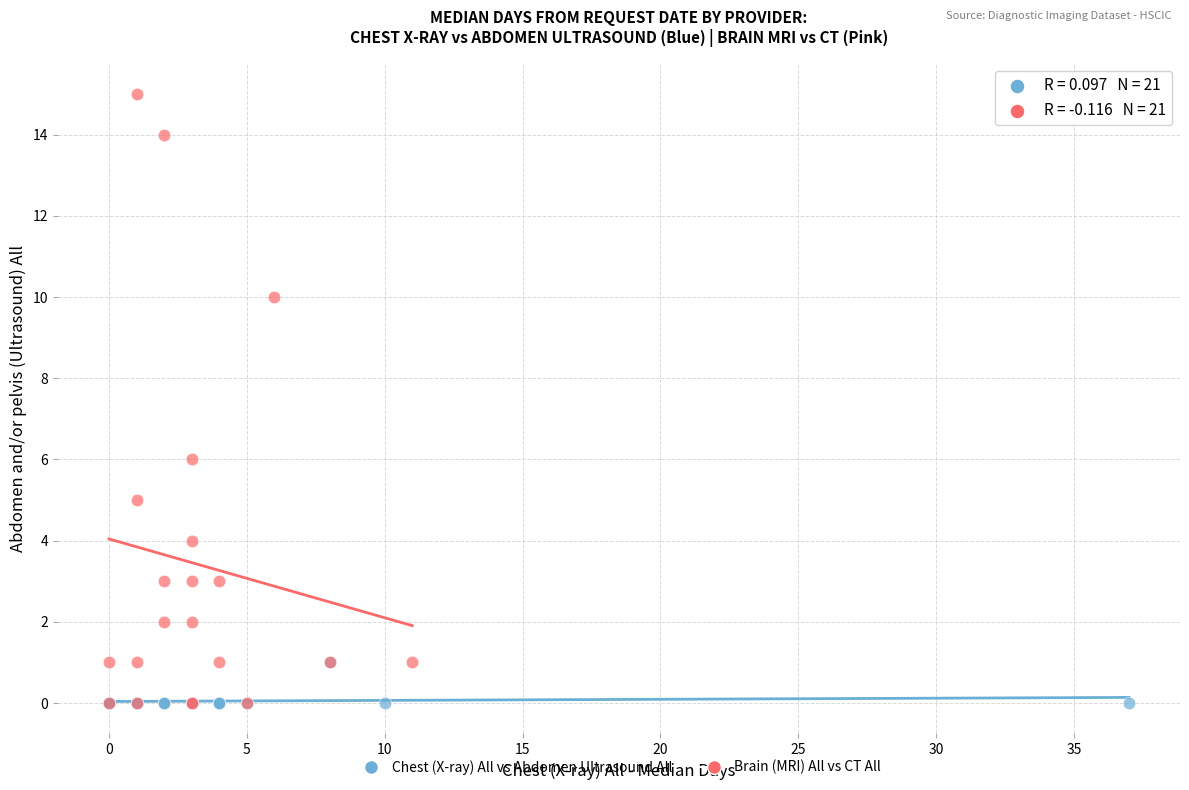

Which series reaches the maximum Y coordinate?

Brain (MRI) All vs CT All